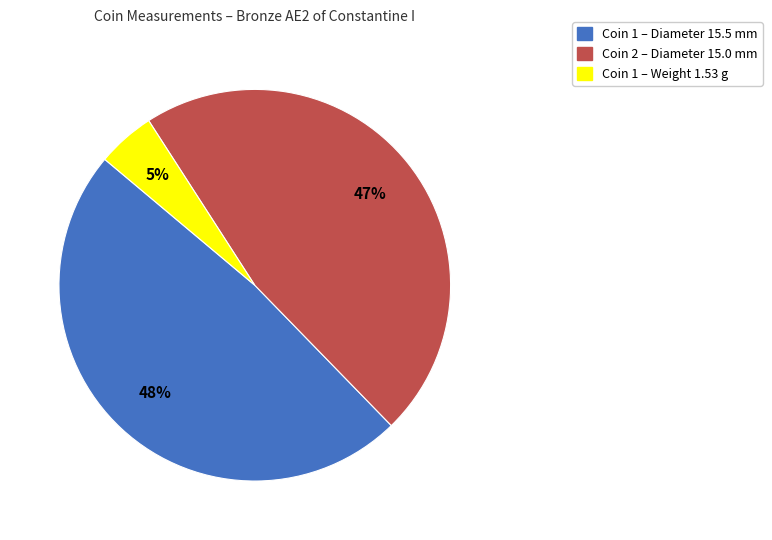

Is there a majority slice in this chart?

No